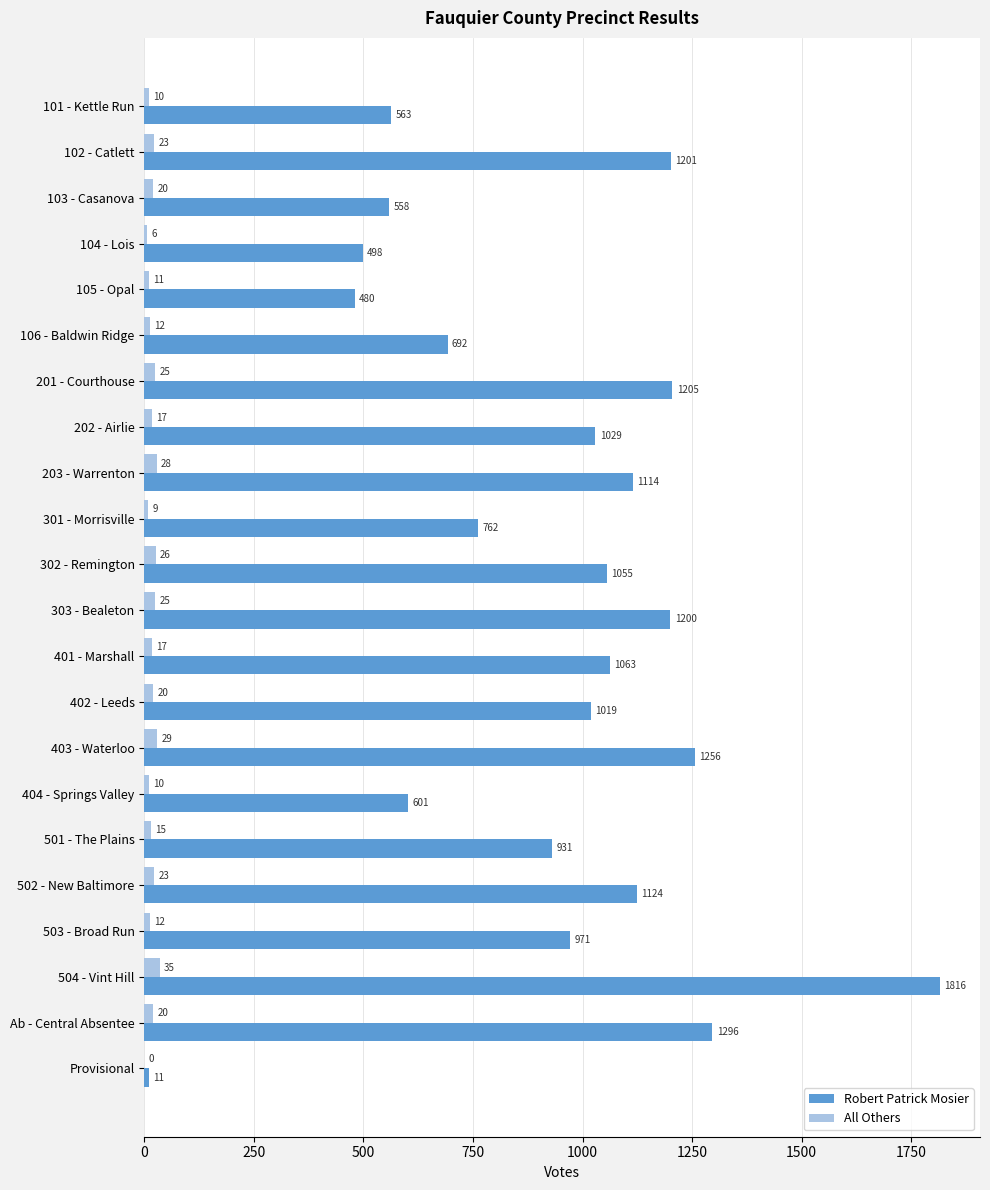

What is the sum of the Robert Patrick Mosier values at Ab - Central Absentee and Provisional?

1307